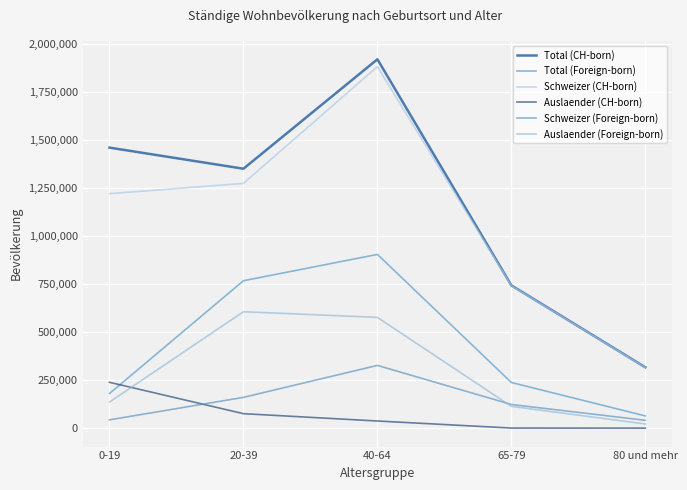

List the labels in order of Schweizer (Foreign-born) value, smallest first.

80 und mehr, 0-19, 65-79, 20-39, 40-64